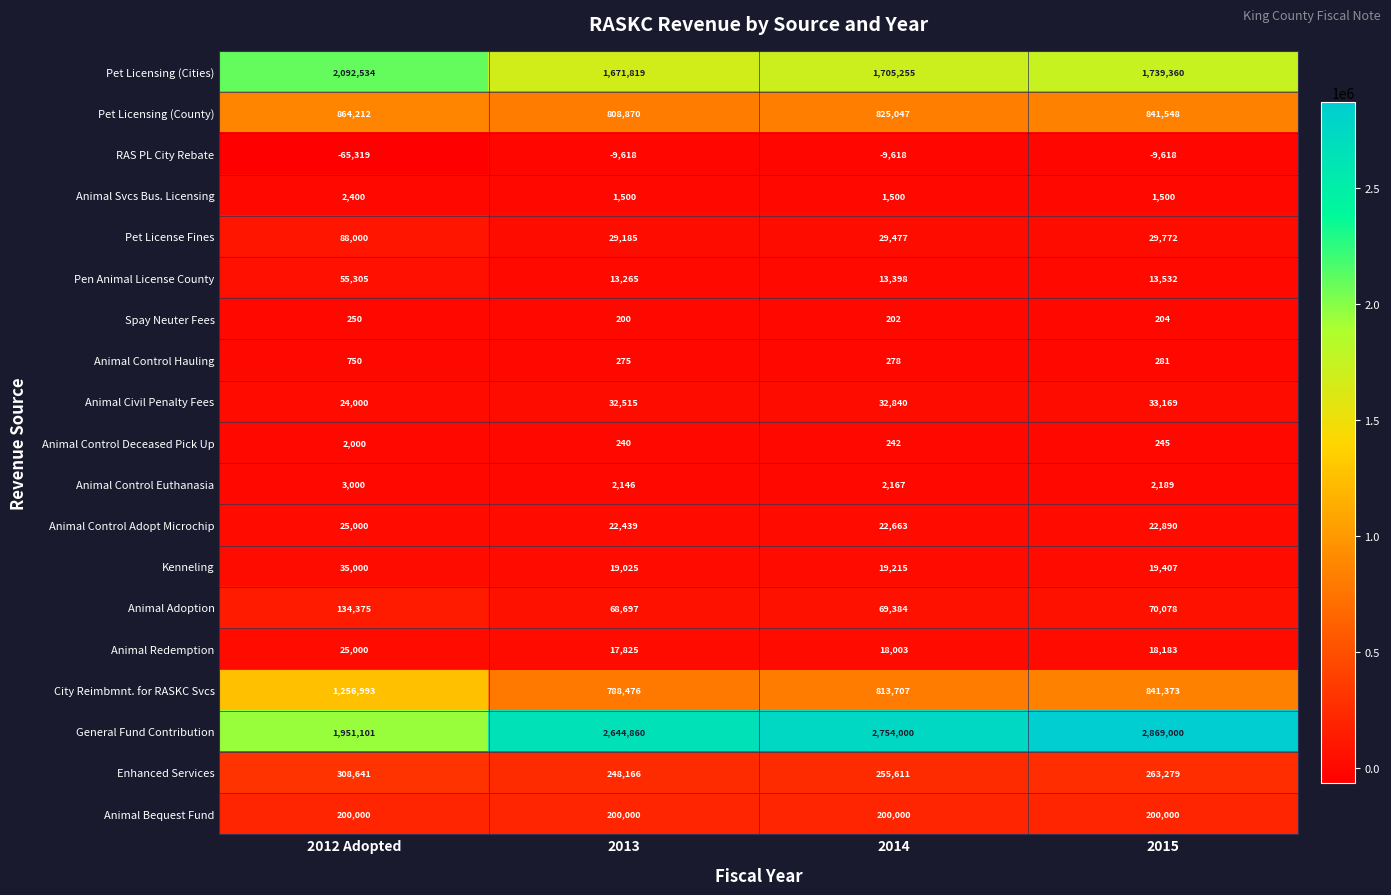

What is the difference between the Animal Redemption values at 2013 and 2012 Adopted?

7175